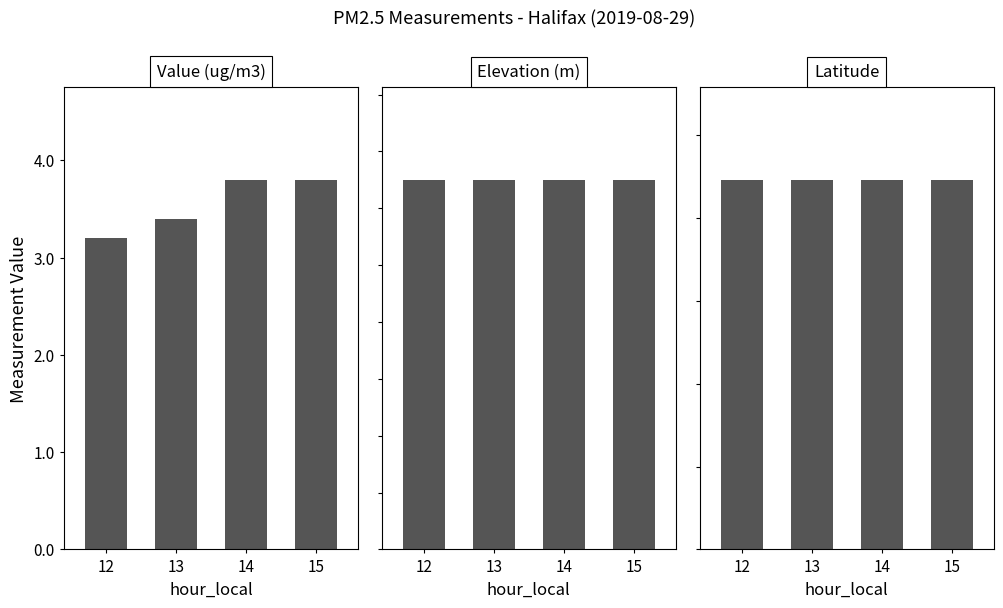

Is it true that Elevation (m) equals 110.0 at 13?

False